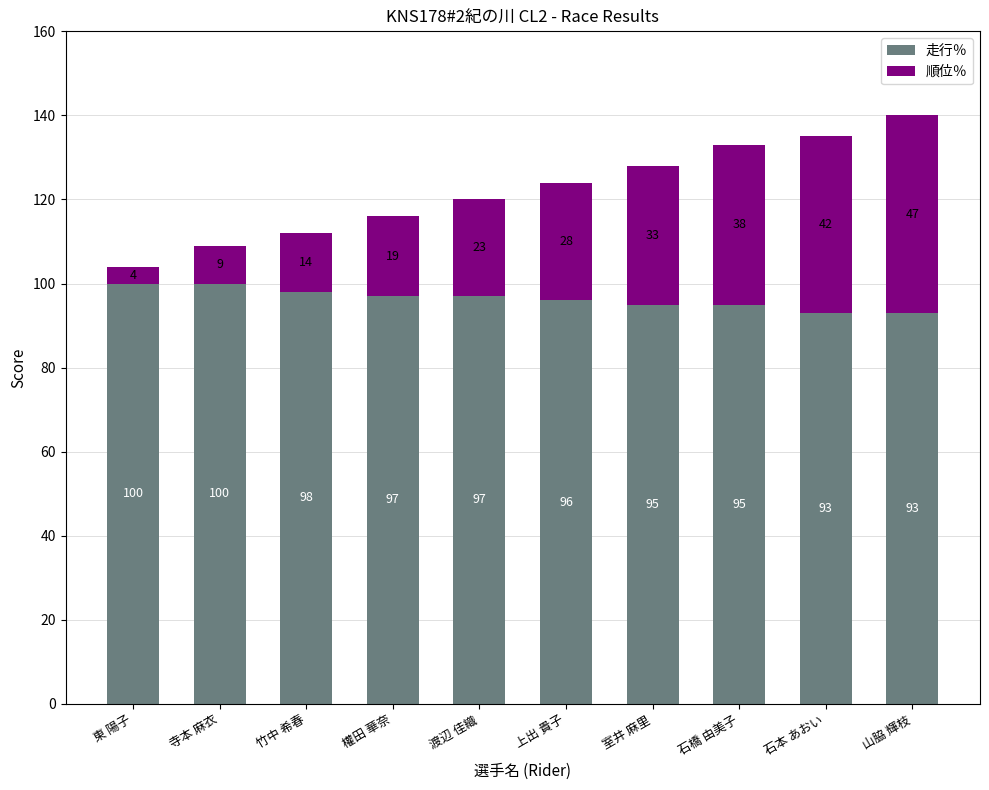

What is the total value across all series at 寺本 麻衣?

109